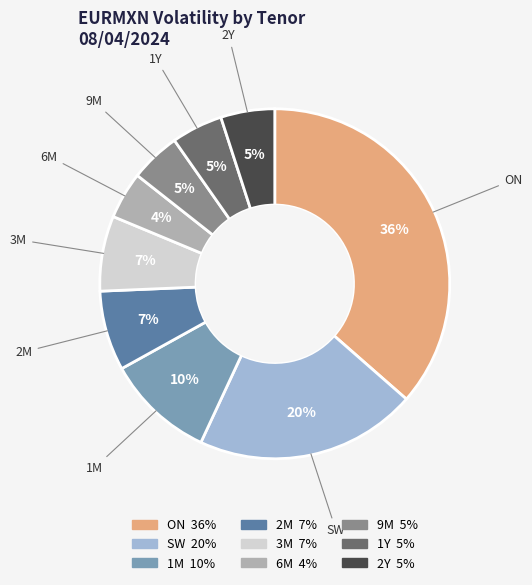

Which has a higher value, SW or 6M?

SW